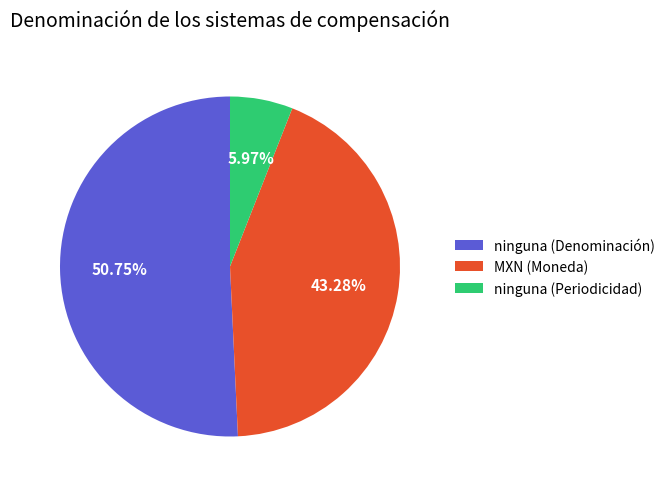

Is the sum of ninguna (Periodicidad) and ninguna (Denominación) greater than half?

Yes